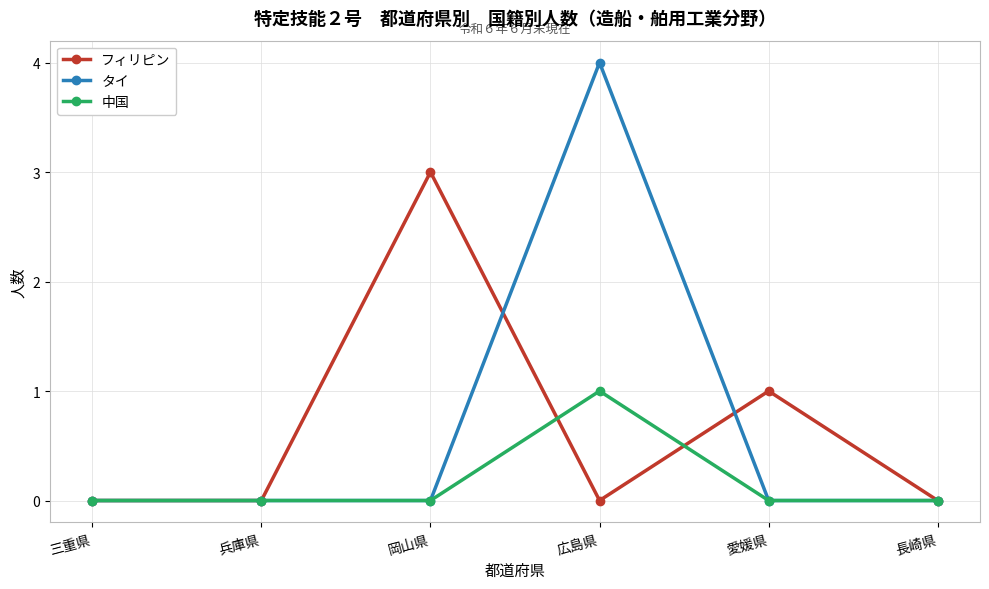

Reading left to right, list all the values displayed in this chart.

フィリピン: 三重県=0	兵庫県=0	岡山県=3	広島県=0	愛媛県=1	長崎県=0
タイ: 三重県=0	兵庫県=0	岡山県=0	広島県=4	愛媛県=0	長崎県=0
中国: 三重県=0	兵庫県=0	岡山県=0	広島県=1	愛媛県=0	長崎県=0